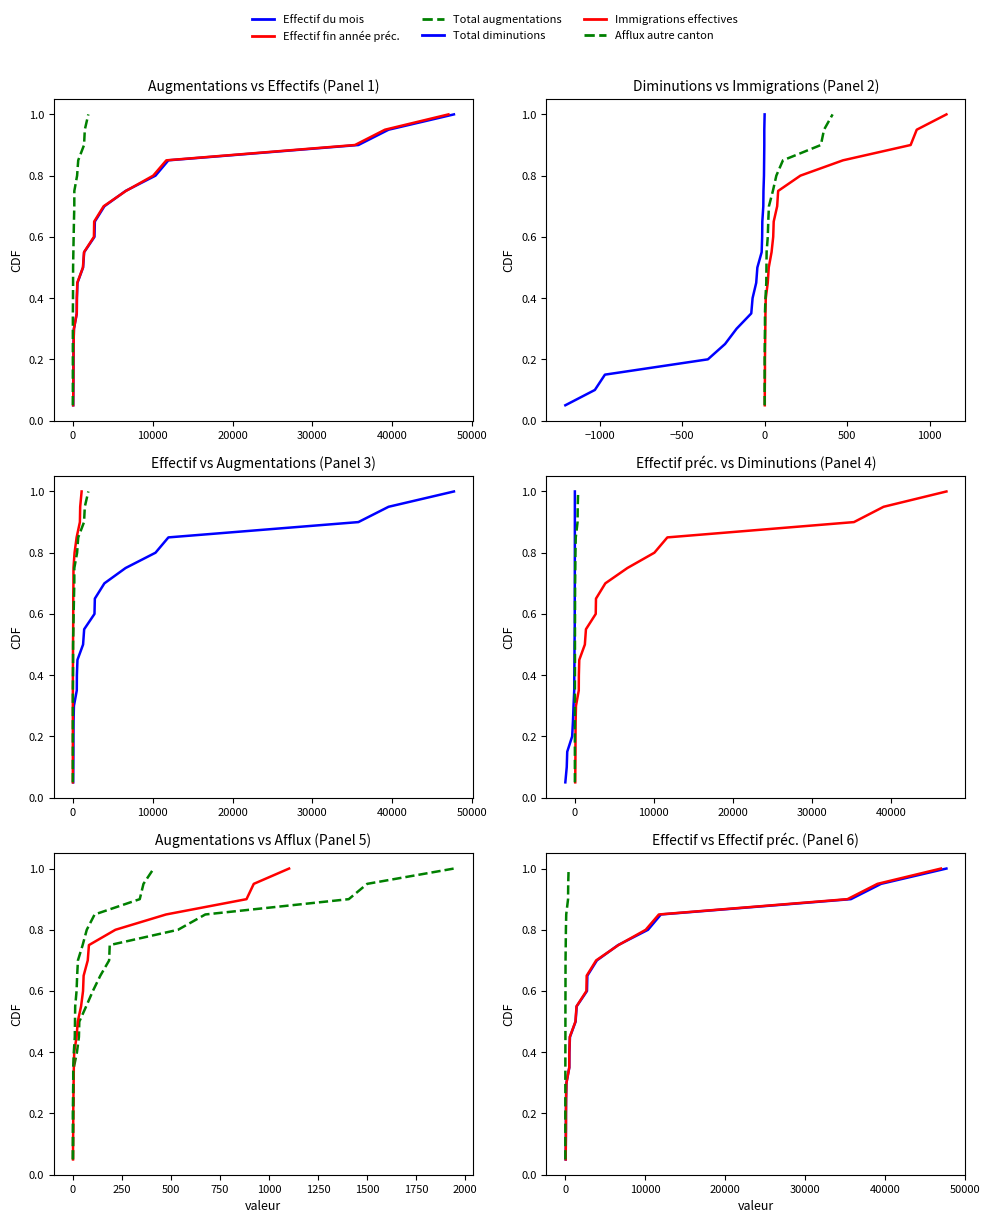

True or false: Immigrations effectives and Effectif du mois intersect in this chart.

False